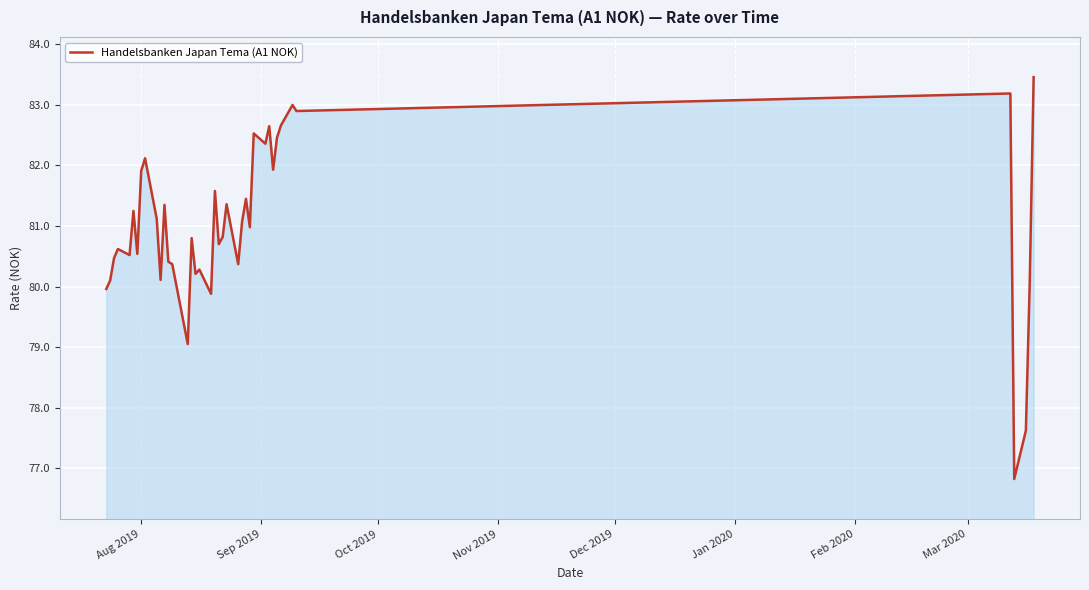

What is the smallest value displayed?

76.8